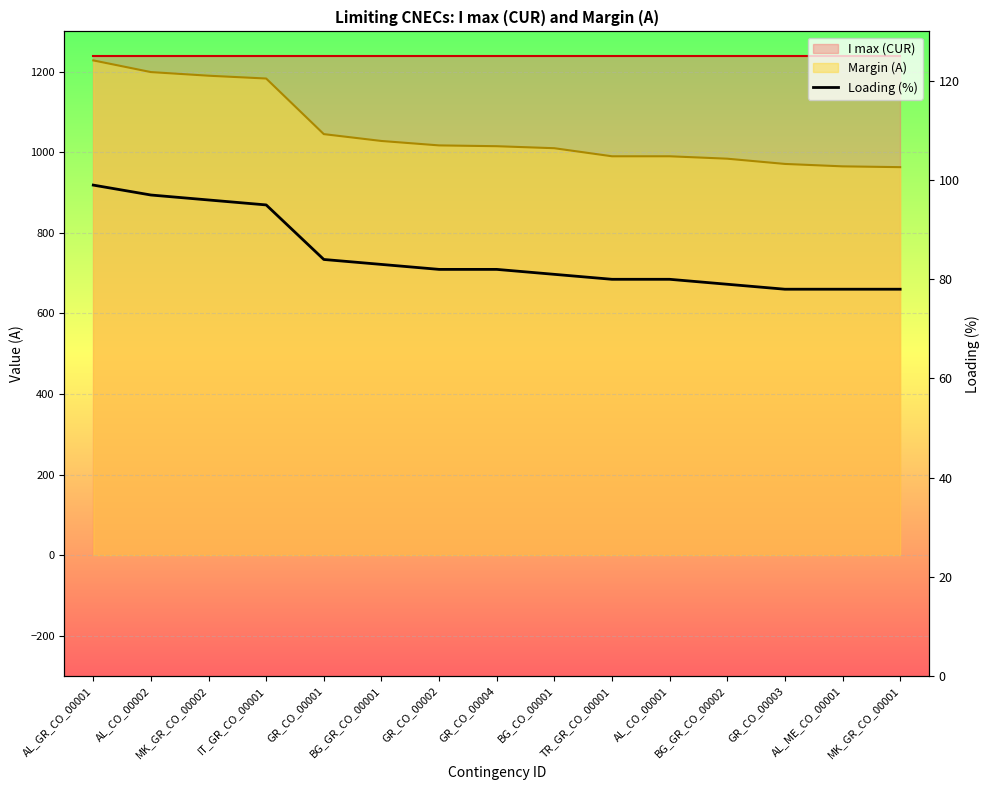

What is the value of the 11th point from the left?

80